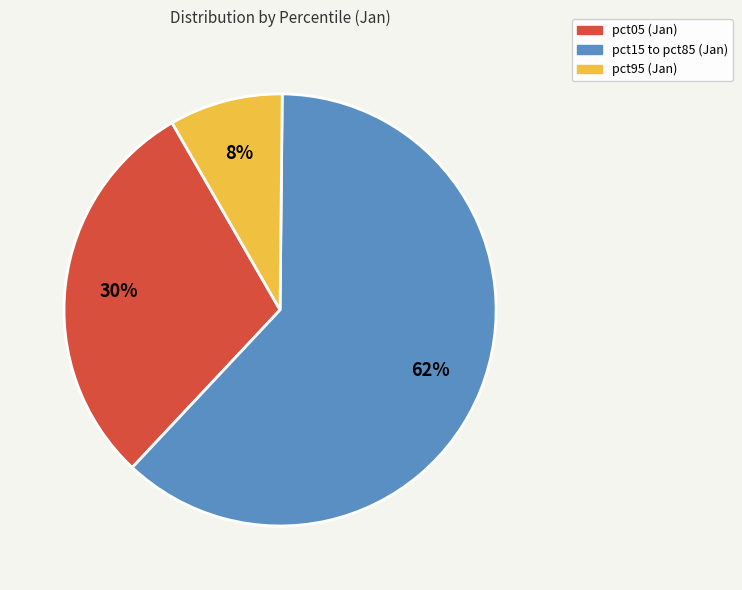

To the nearest percent, what is the average slice percentage?

33%